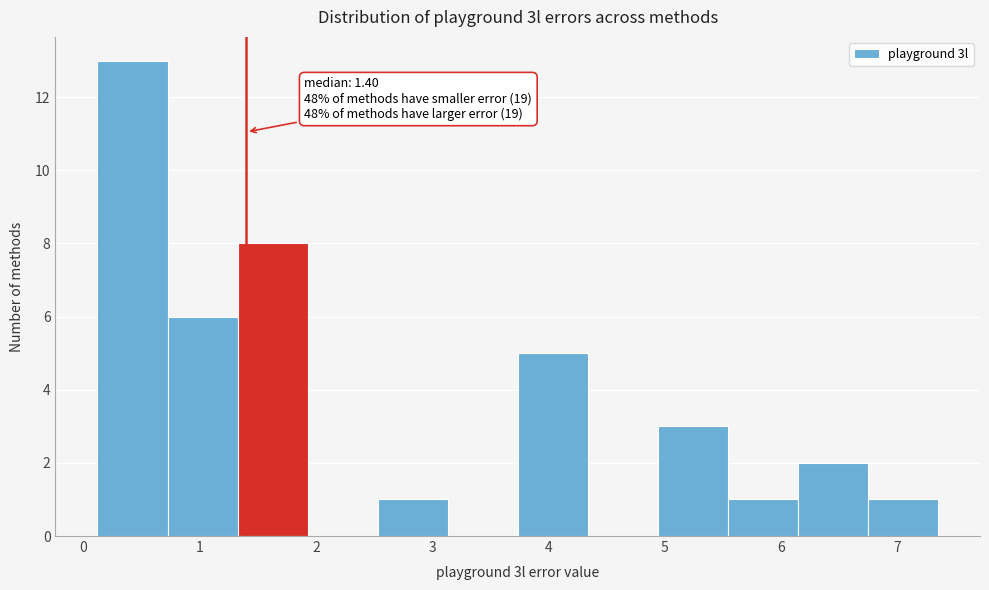

Which range on the x-axis has the tallest bar?

0.1 to 0.7